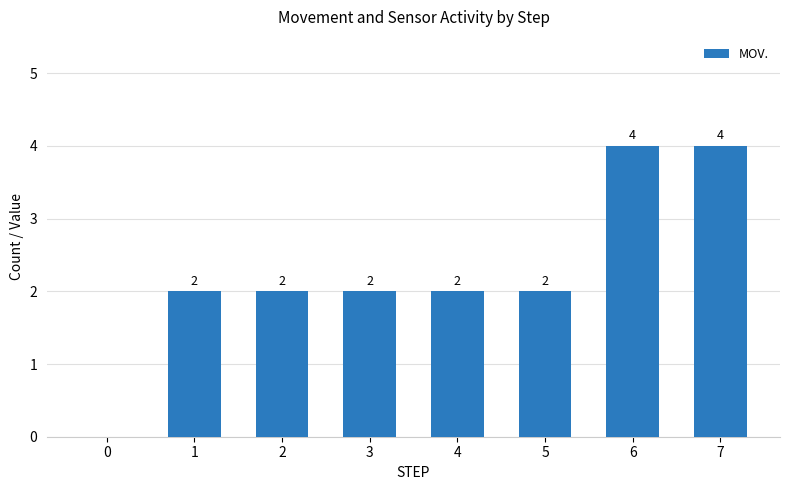

What is the change in value from 0 to 2?

+2